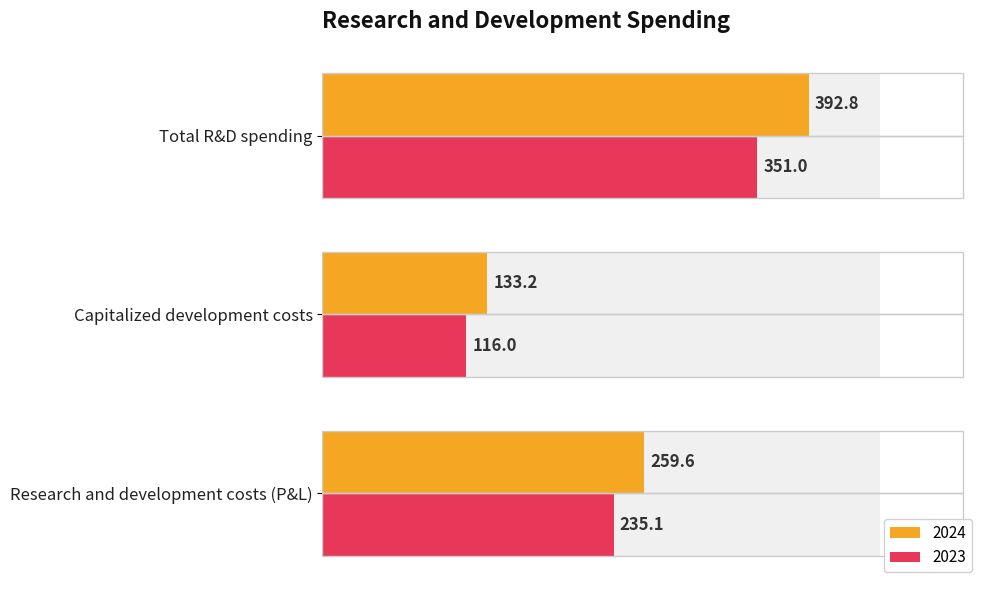

Which label corresponds to the smallest value in the chart?

Capitalized development costs